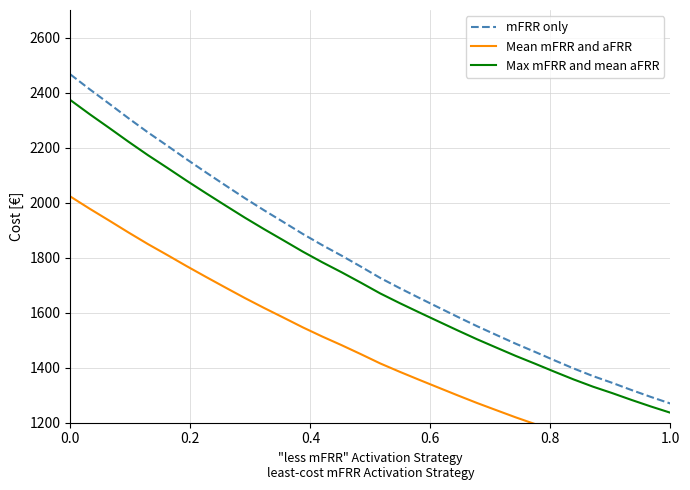

True or false: Max mFRR and mean aFRR and mFRR only intersect in this chart.

False